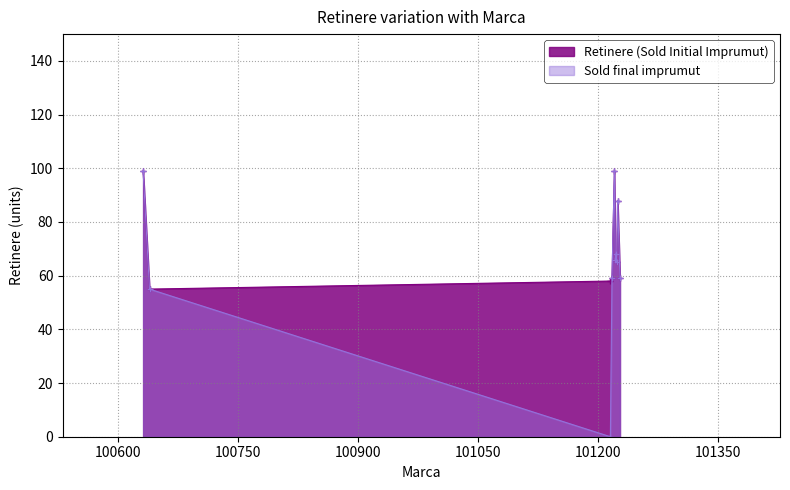

What is the total value across all series at 101222?

136